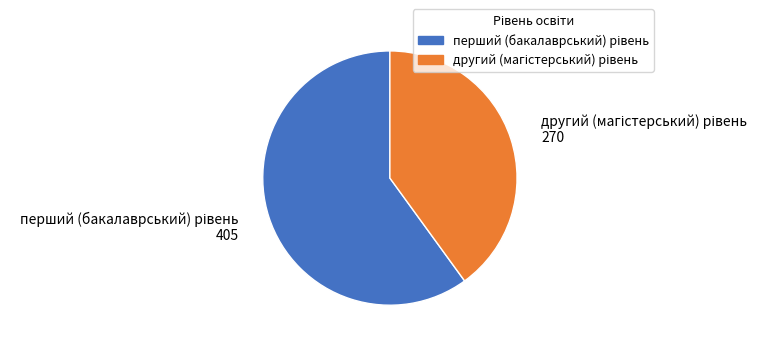

Is there a majority slice in this chart?

Yes